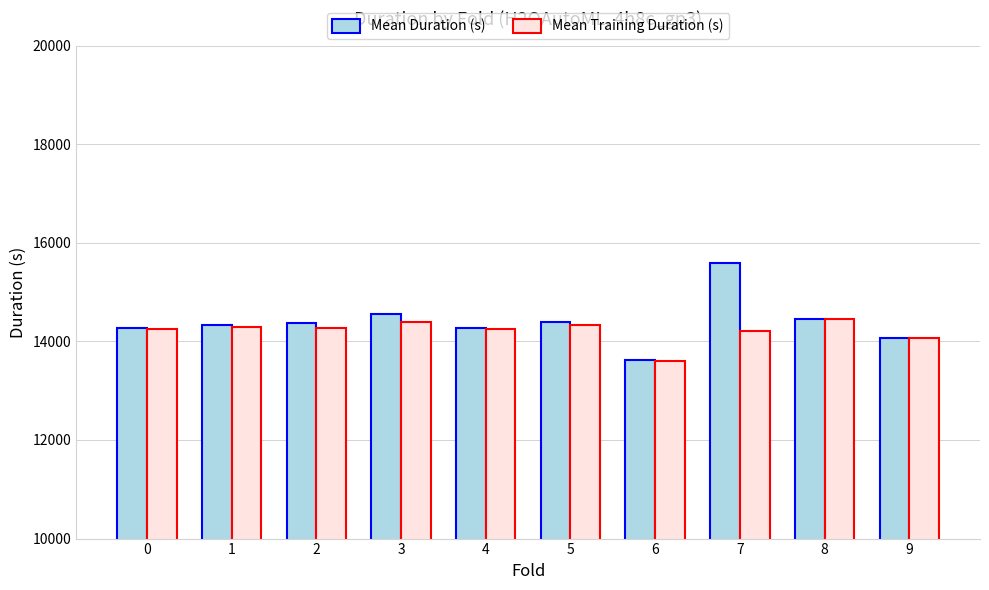

Which series has the widest spread of values?

Mean Duration (s)